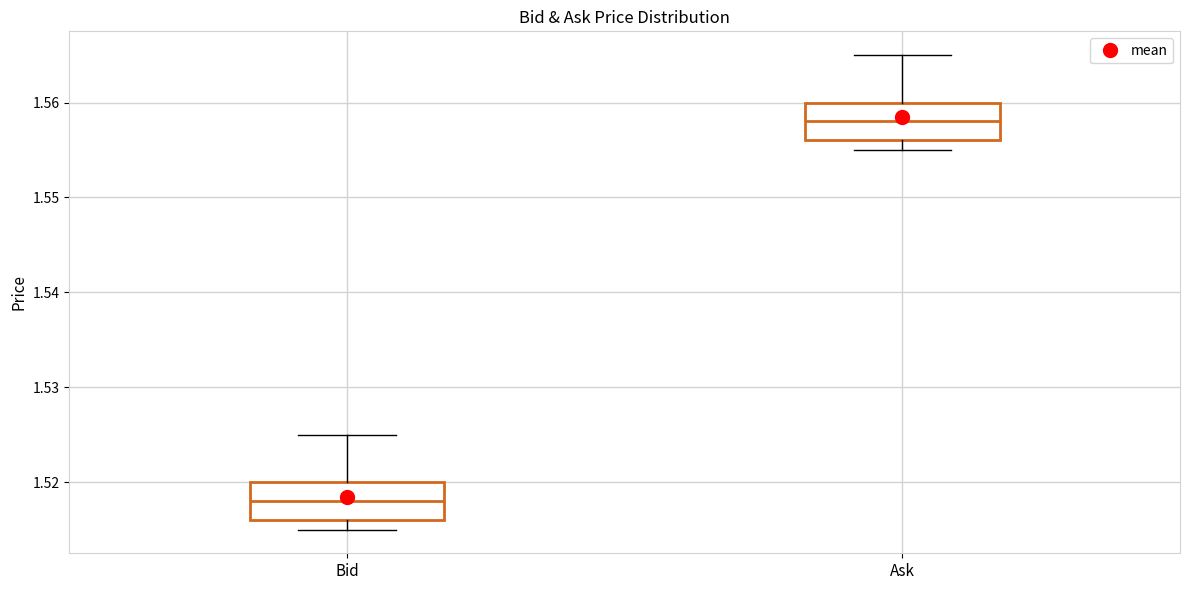

Reading left to right, read every box against the y-axis: the position of its median line, the range the box covers, and the ends of its whiskers. The values are not printed on the chart, so give them approximately, as read against the axis.

Bid: median 1.518, box 1.516 to 1.520, whiskers 1.515 to 1.525
Ask: median 1.558, box 1.556 to 1.560, whiskers 1.555 to 1.565